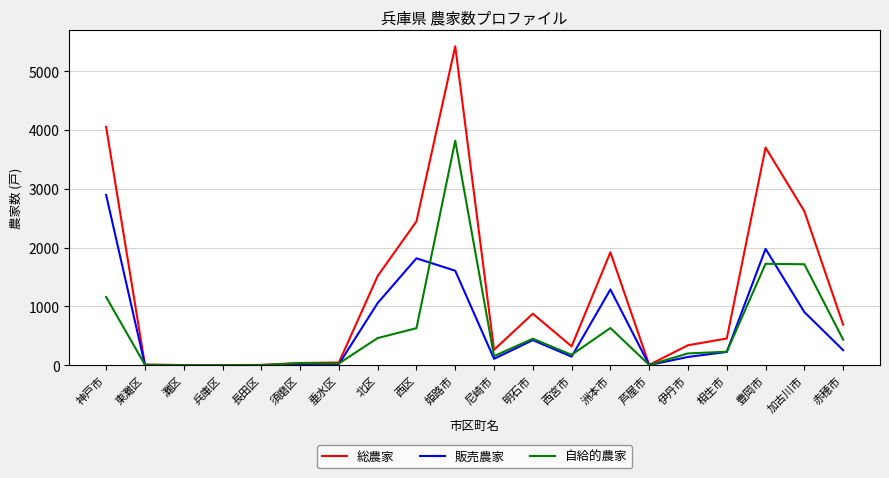

Which series has the largest total across all categories?

総農家